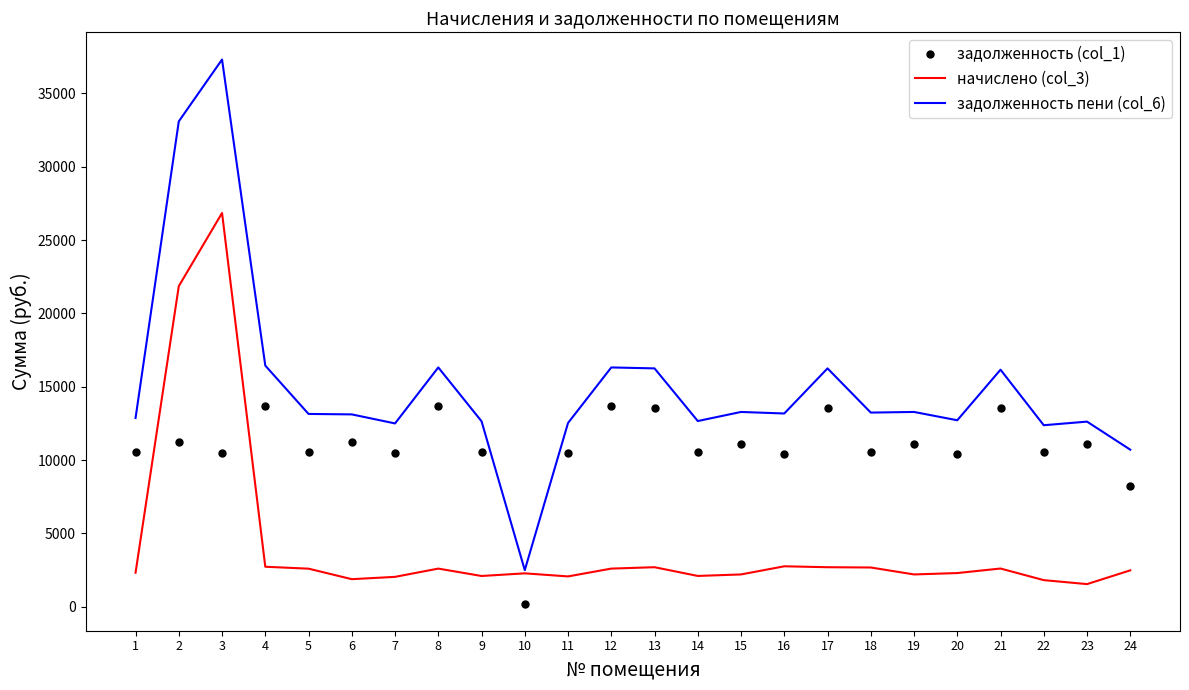

What is the difference between the maximum and minimum values in the задолженность пени (col_6) series?

34814.8